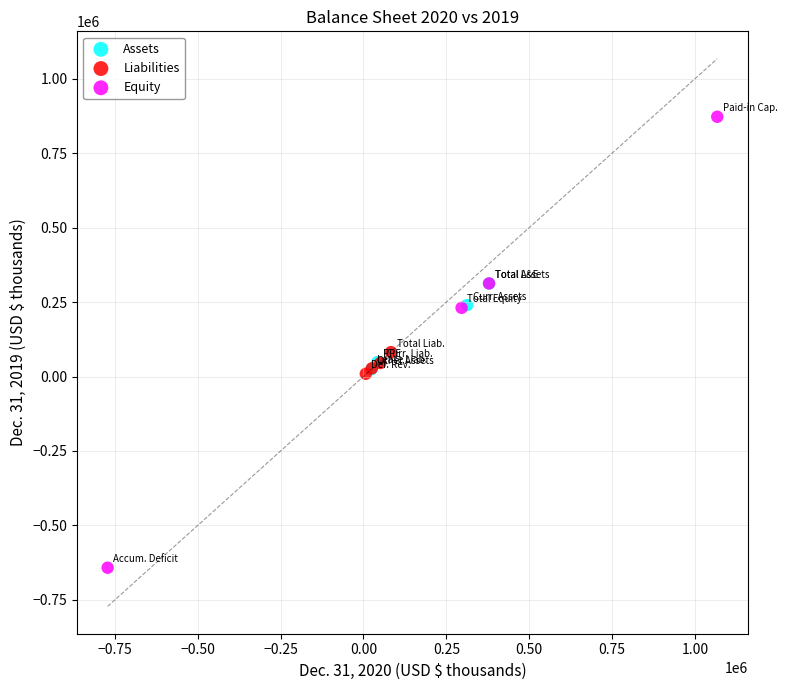

Which series reaches the maximum Y coordinate?

Equity